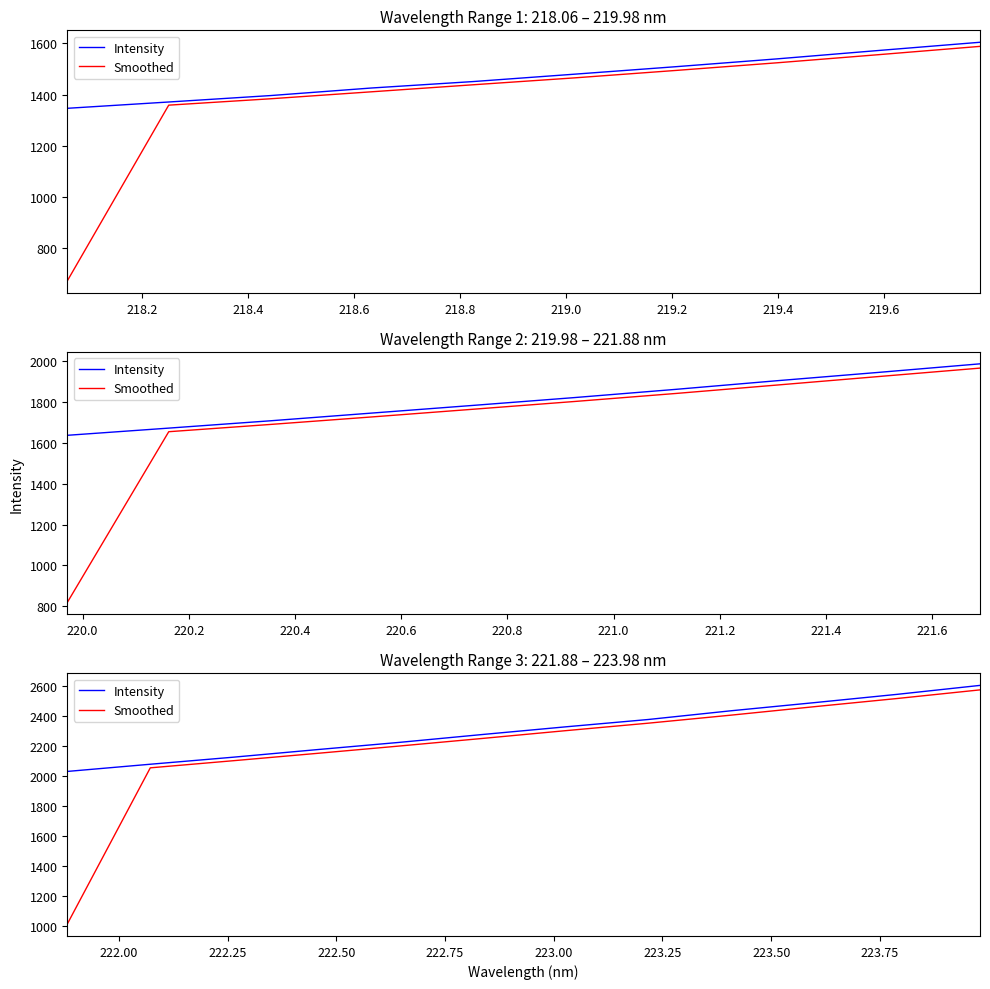

True or false: Smoothed and Intensity intersect in this chart.

False